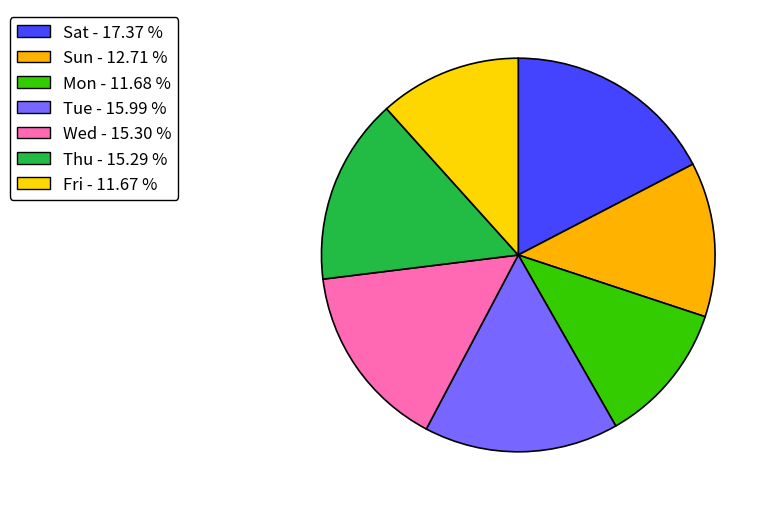

What is the largest slice in the pie chart?

Sat